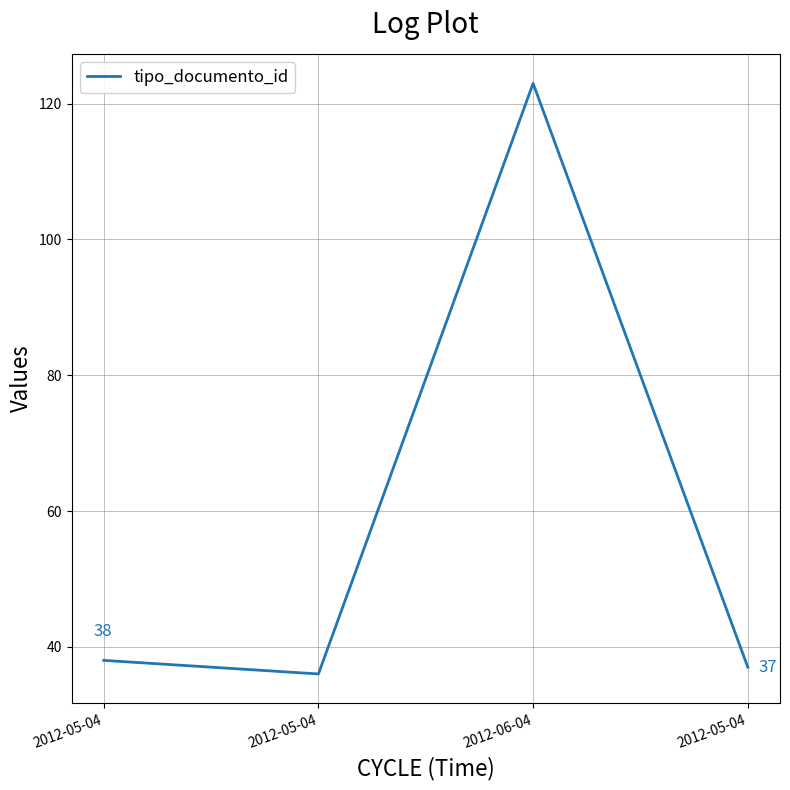

List the labels in order of value, smallest first.

2012-05-04, 2012-05-04, 2012-05-04, 2012-06-04